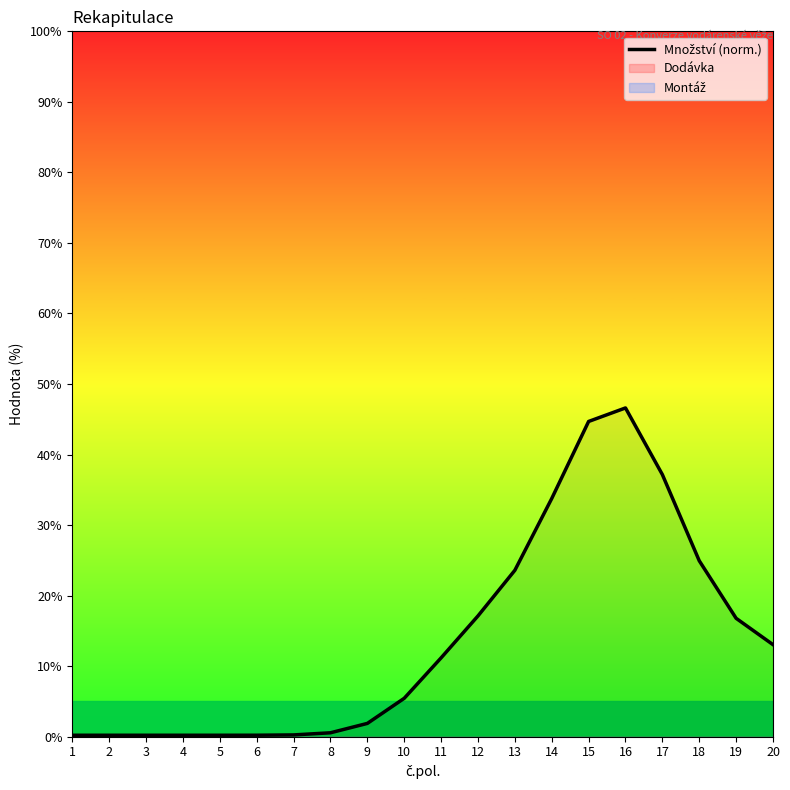

What is the average value?

13.9